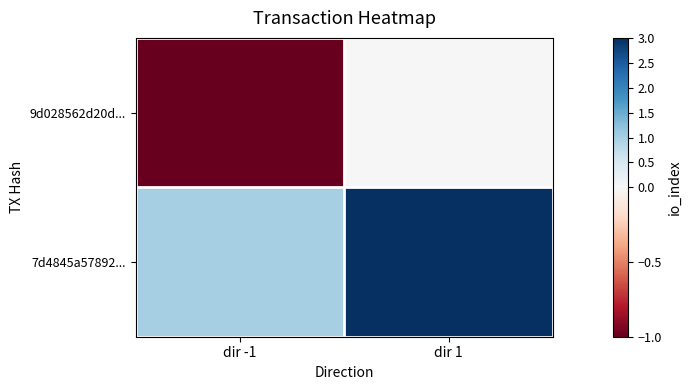

Reading right to left, what are all the values shown in this chart?

9d028562d20d...: dir 1=0	dir -1=-1
7d4845a57892...: dir 1=3	dir -1=1